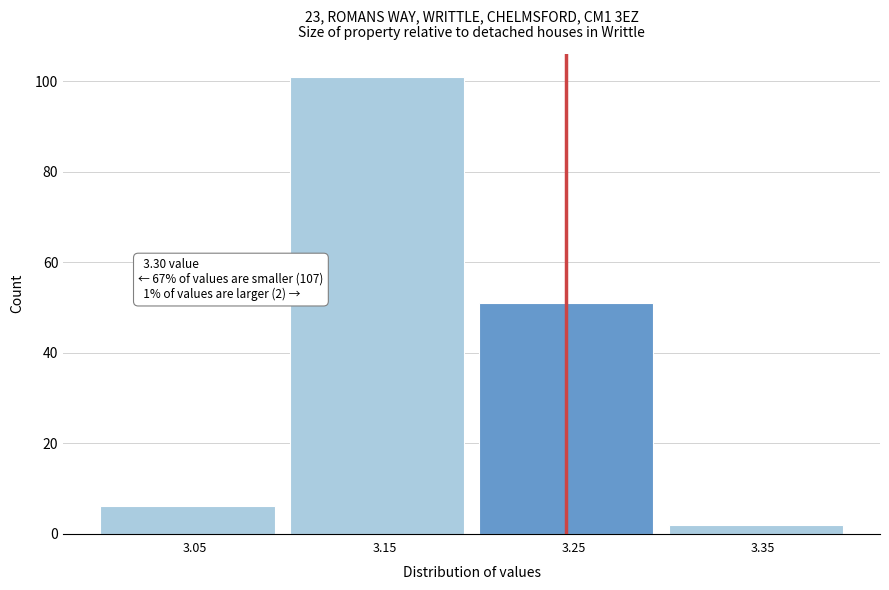

Reading left to right, extract all data points from this chart.

6	101	51	2